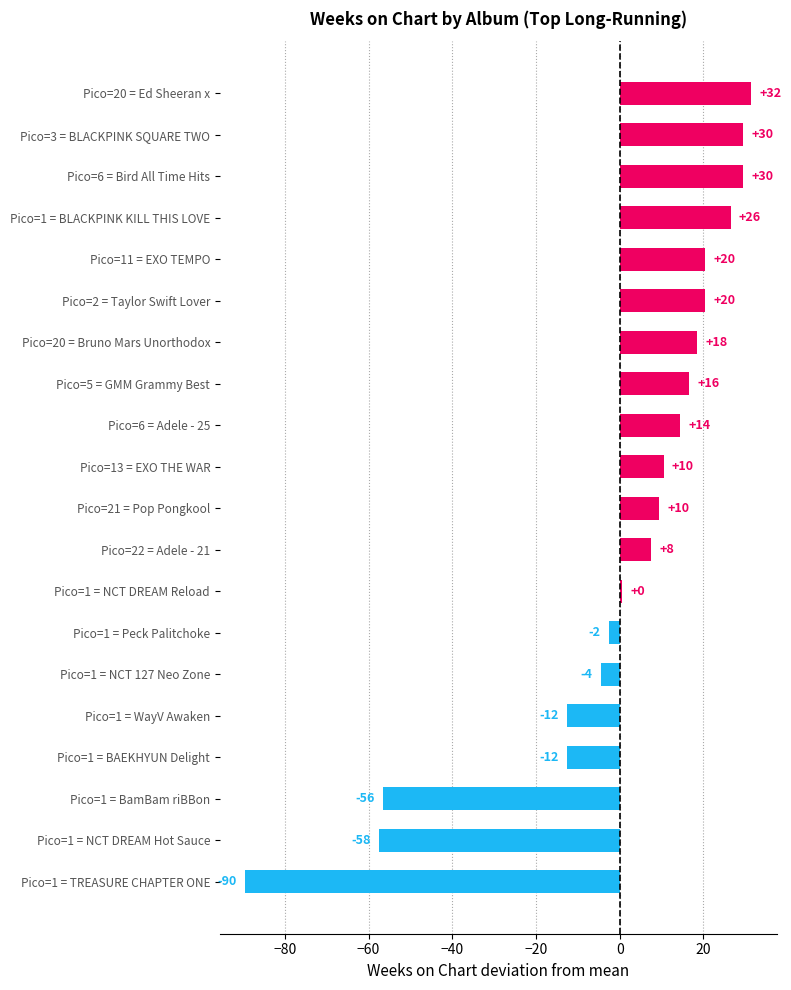

How many bars are there in total?

20